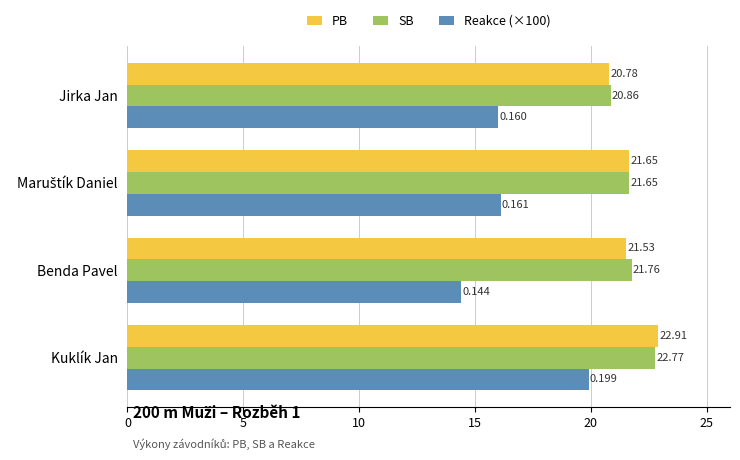

At which category does the chart reach its minimum across all series?

Benda Pavel